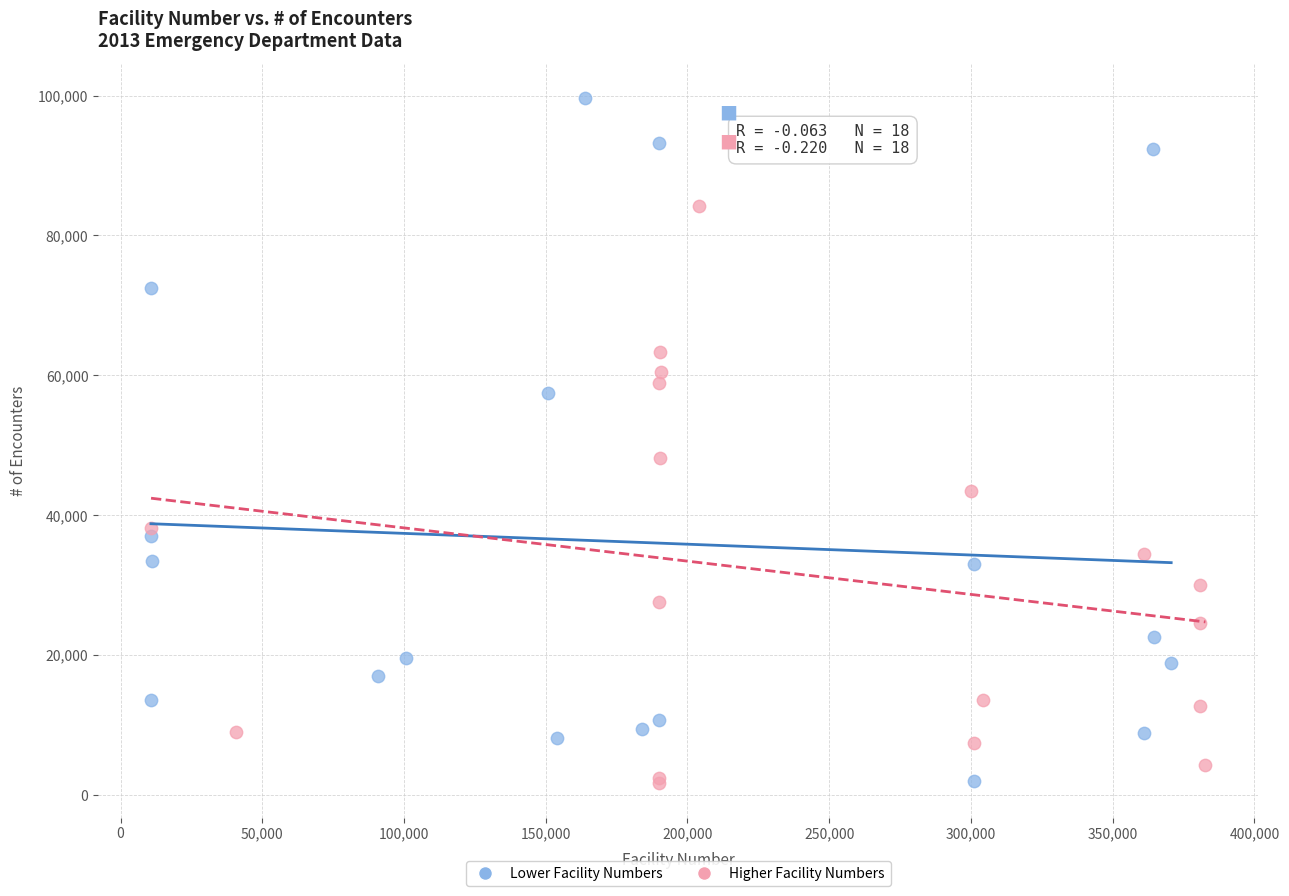

Which series contains the highest Y value?

Lower Facility Numbers